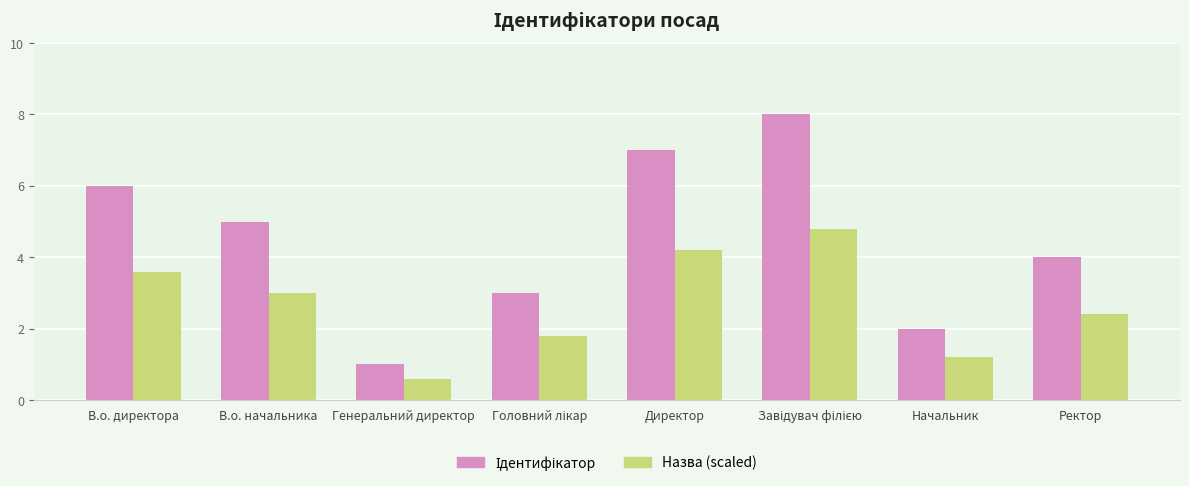

What is the total value across all series at Директор?

11.2